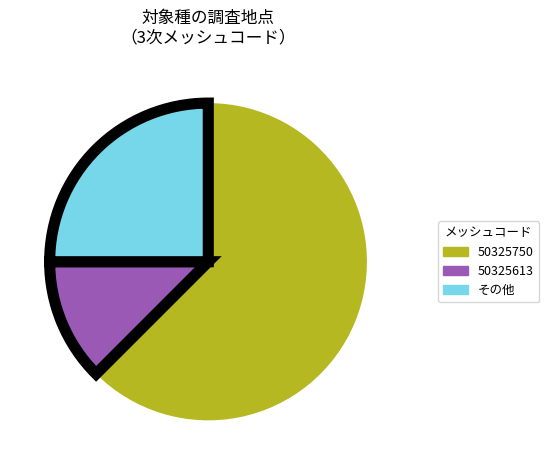

Is there a majority slice in this chart?

Yes